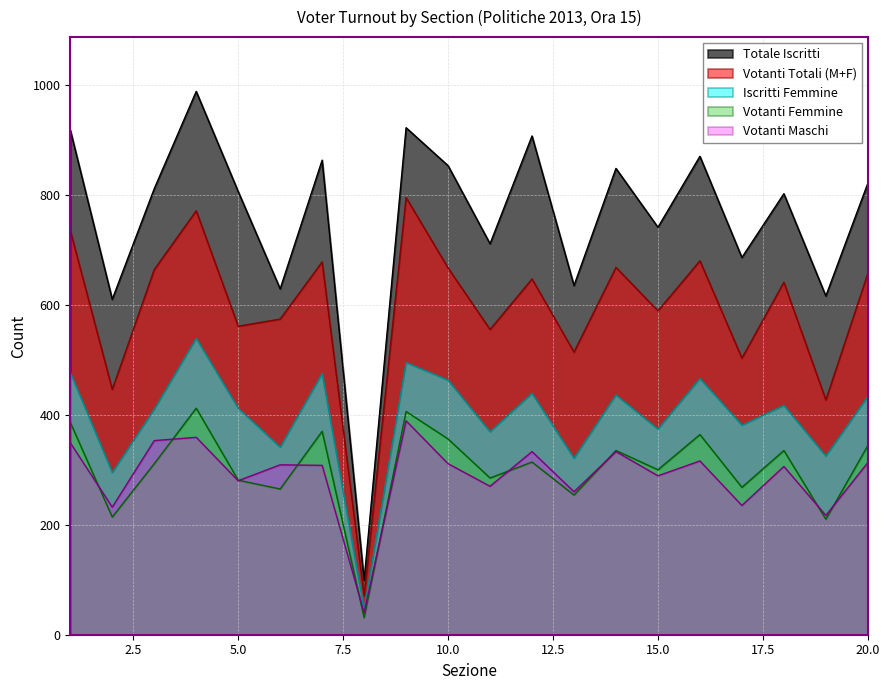

Reading left to right, transcribe all the data shown in this chart.

Totale Iscritti: 1=918	2=610	3=811	4=988	5=806	6=629	7=863	8=99	9=922	10=853	11=711	12=907	13=635	14=848	15=741	16=870	17=686	18=802	19=616	20=821
Votanti Totali (M+F): 1=735	2=446	3=664	4=771	5=561	6=574	7=678	8=71	9=795	10=667	11=555	12=647	13=514	14=668	15=589	16=680	17=503	18=641	19=427	20=657
Iscritti Femmine: 1=477	2=295	3=410	4=539	5=412	6=341	7=475	8=46	9=495	10=463	11=369	12=439	13=321	14=436	15=374	16=466	17=381	18=417	19=325	20=433
Votanti Femmine: 1=386	2=214	3=311	4=412	5=281	6=265	7=370	8=31	9=406	10=356	11=285	12=314	13=254	14=335	15=300	16=364	17=268	18=335	19=210	20=344
Votanti Maschi: 1=349	2=232	3=353	4=359	5=280	6=309	7=308	8=40	9=389	10=311	11=270	12=333	13=260	14=333	15=289	16=316	17=235	18=306	19=217	20=313